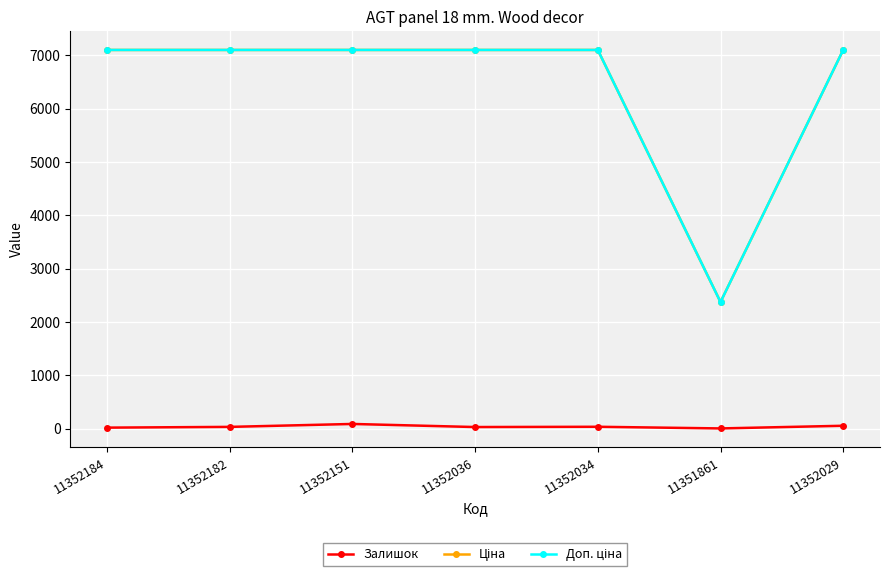

How many Залишок values are between 17 and 52?

5